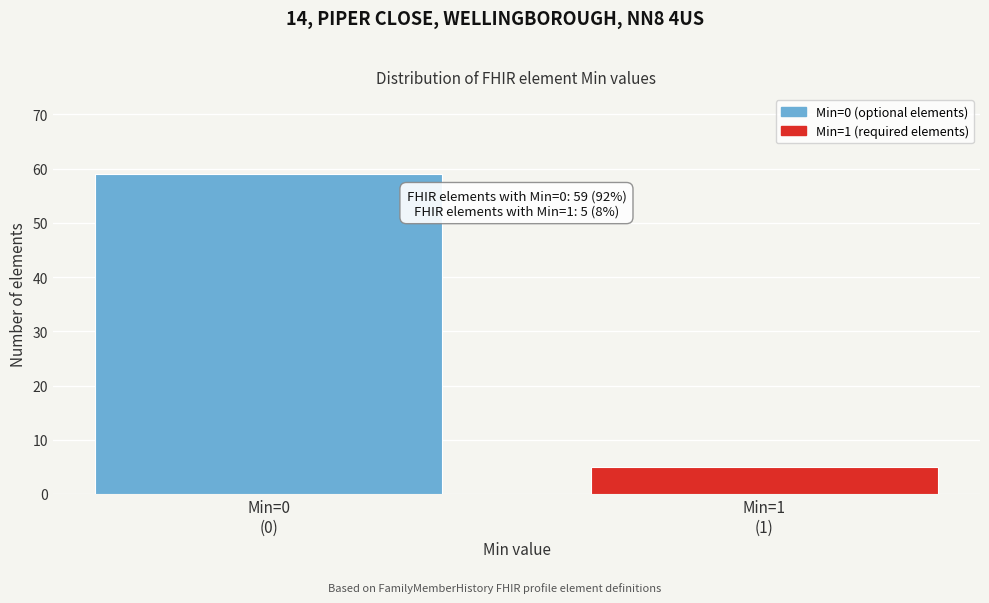

Reading left to right, list all the values displayed in this chart.

59	5